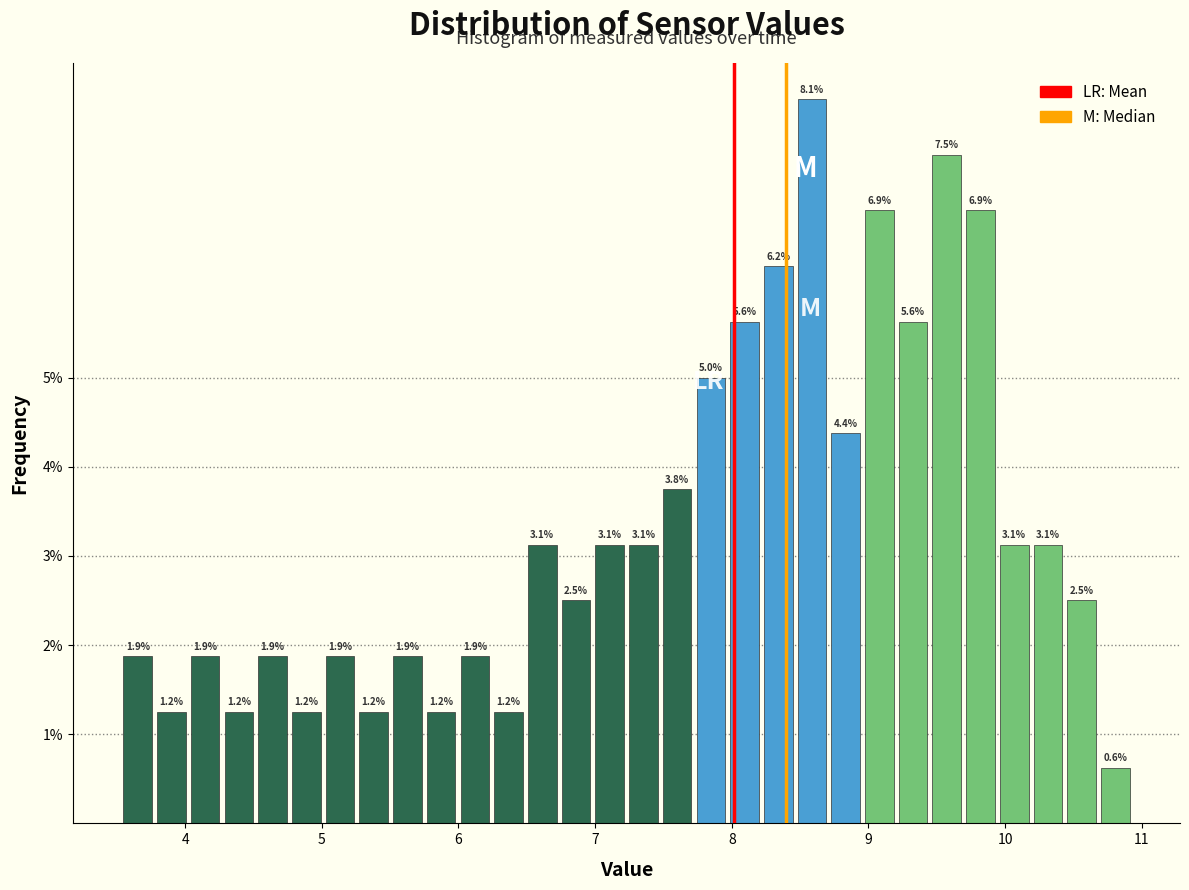

Around what value on the x-axis is the tallest bar? Give the approximate position of its centre, as read against the axis.

8.6